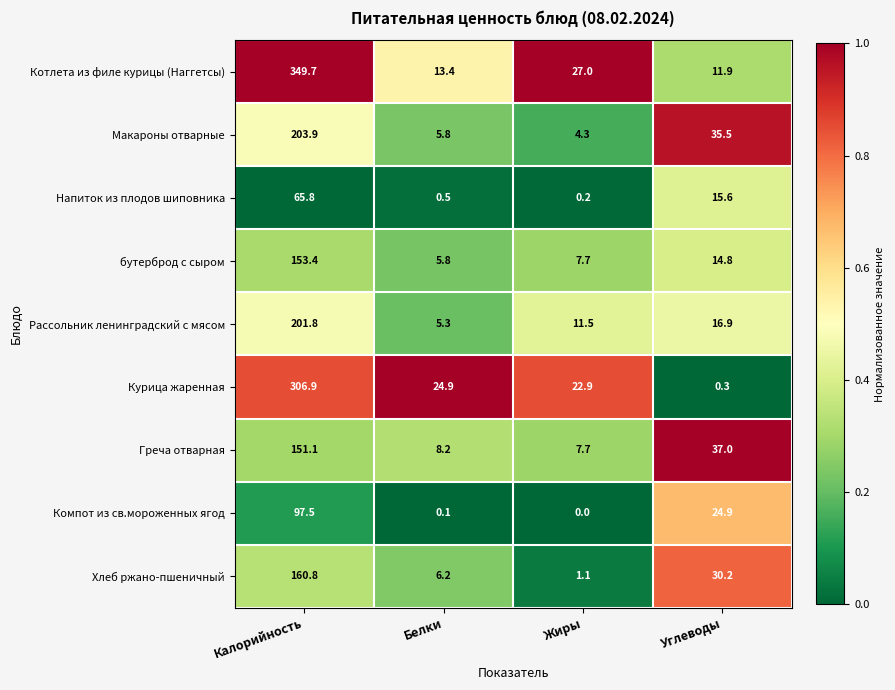

How many distinct data groups are displayed?

9